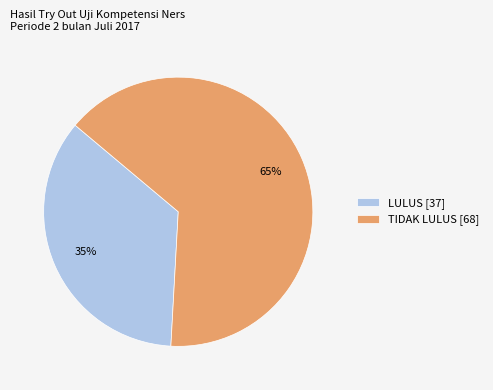

How many segments does this pie chart have?

2